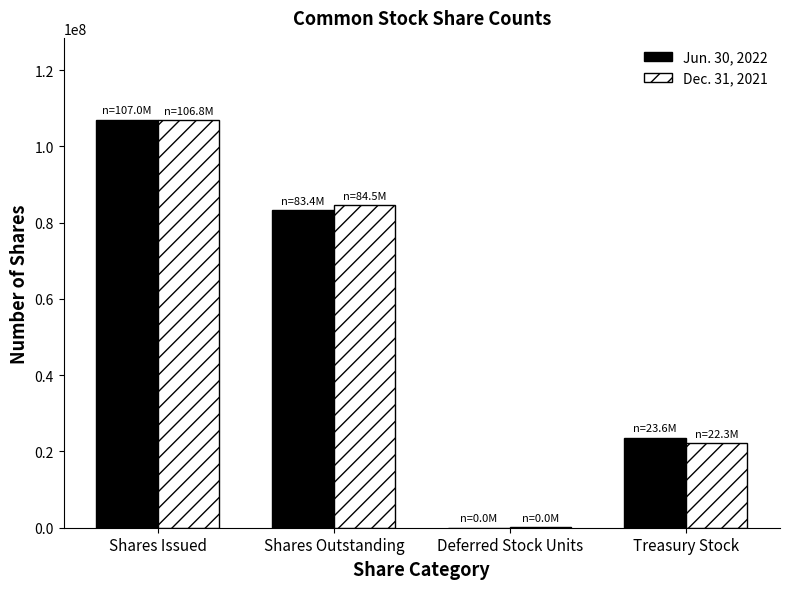

What is the sum of all Dec. 31, 2021 values?

213847000